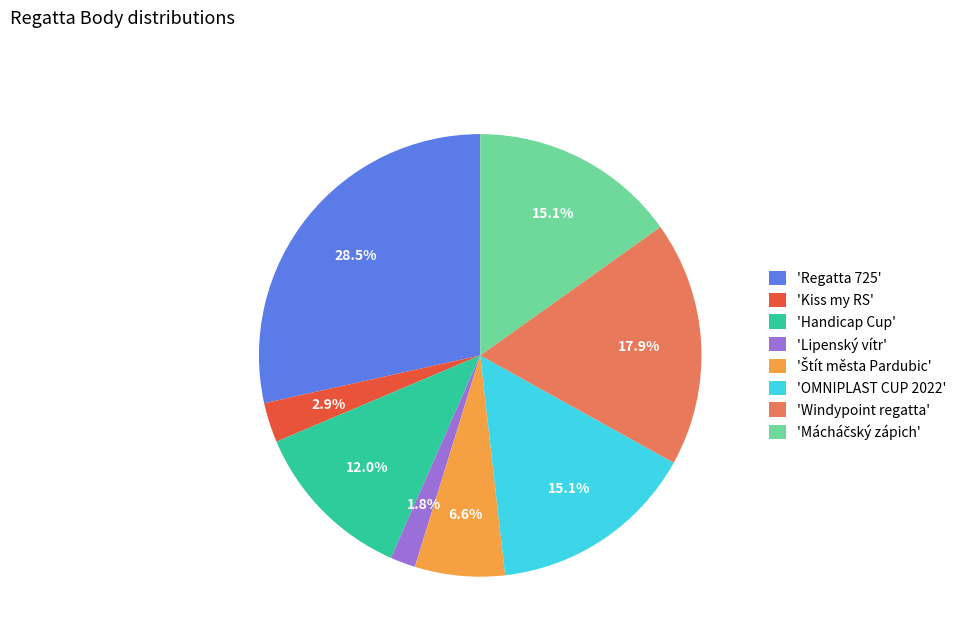

Is there any slice that represents more than half of the pie?

No